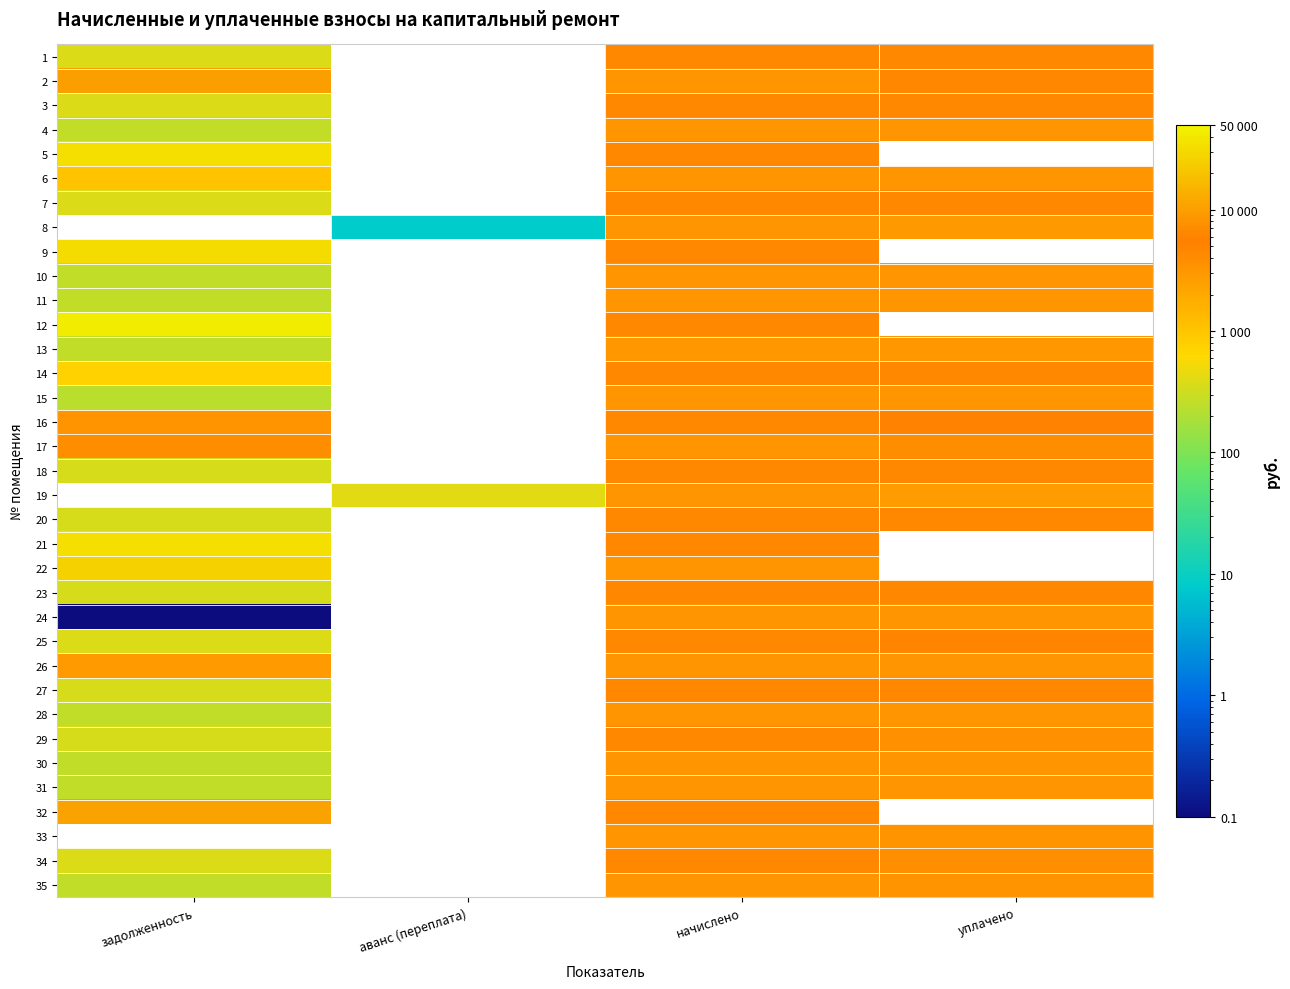

The value of 20 at задолженность is 359.3. True or false?

True